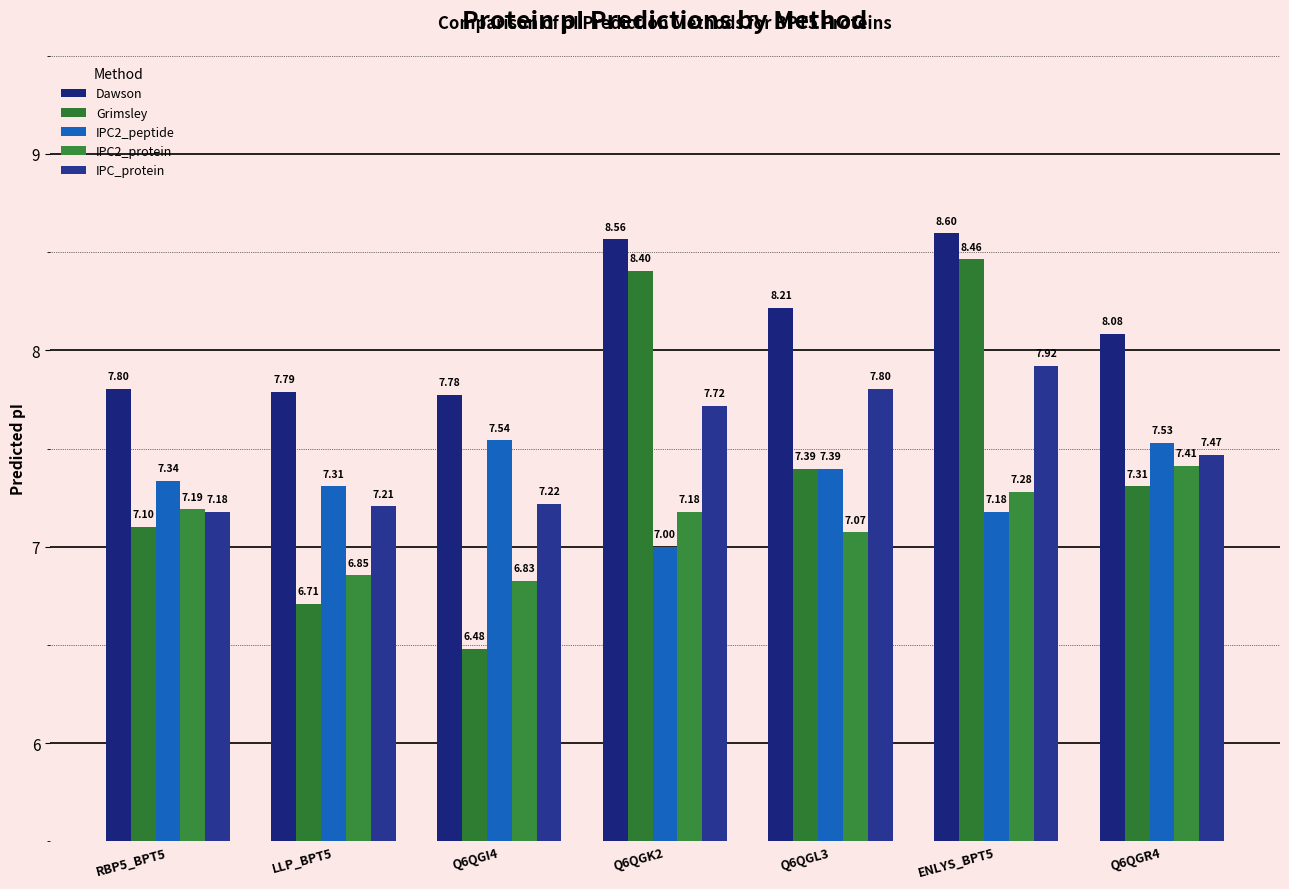

What position from the left is Q6QGR4?

7